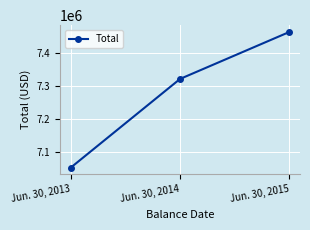

What is the sum of all values?

21836841